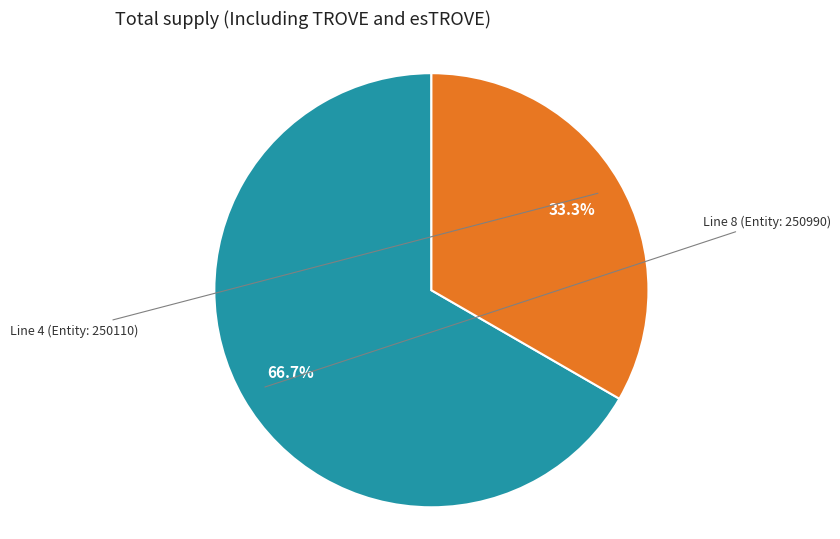

How many slices are in this pie chart?

2